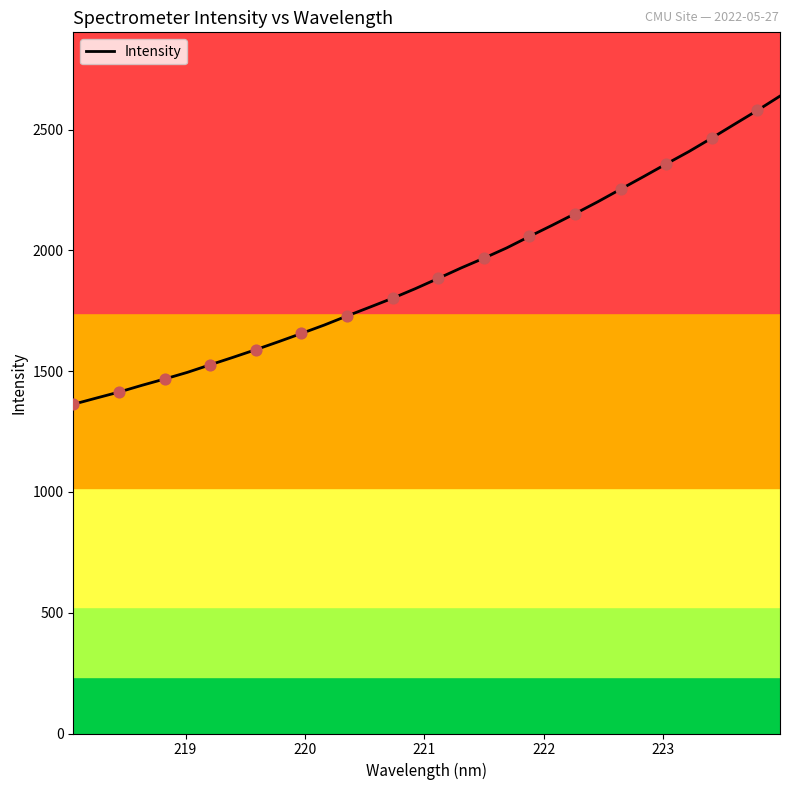

What is the minimum value shown in the chart?

1363.2